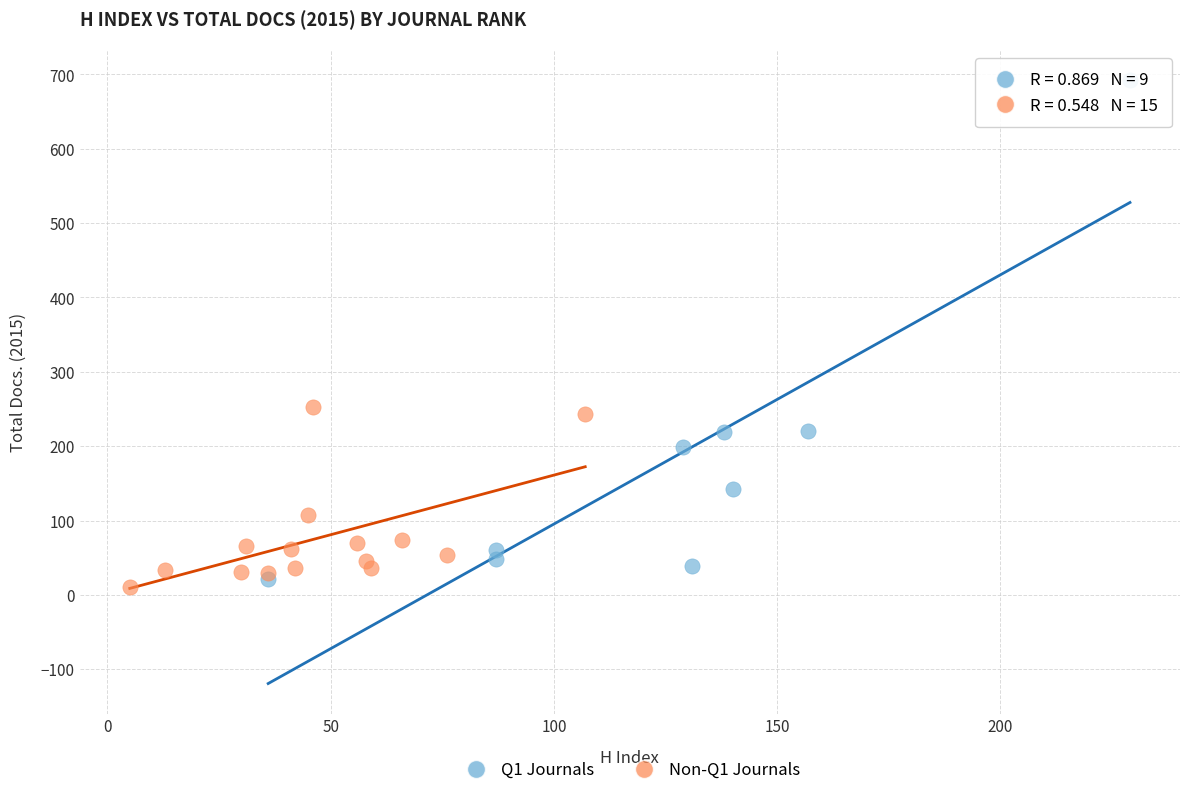

Which series reaches the maximum Y coordinate?

Q1 Journals